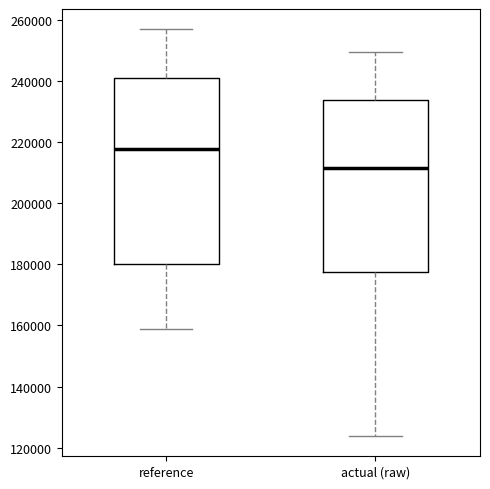

Reading left to right, transcribe this box plot: for each box, give where its median line is, the range the box spans, and where its two whiskers end, as read against the y-axis. The values are not printed on the chart, so give them approximately, as read against the axis.

reference: median 218000, box 180000 to 240000, whiskers 158000 to 256000
actual (raw): median 212000, box 178000 to 234000, whiskers 124000 to 250000